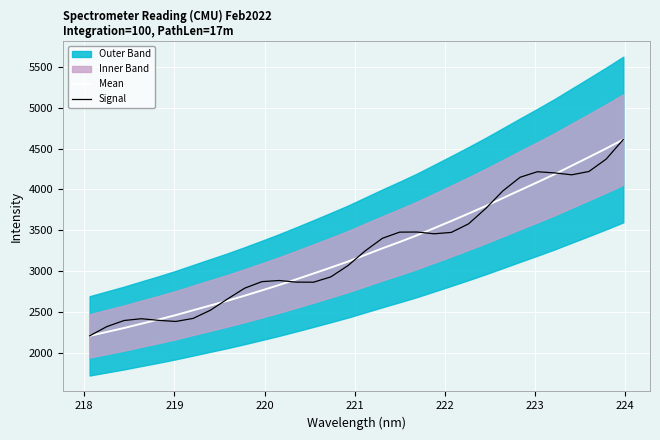

What is the minimum value for Signal?

2207.2